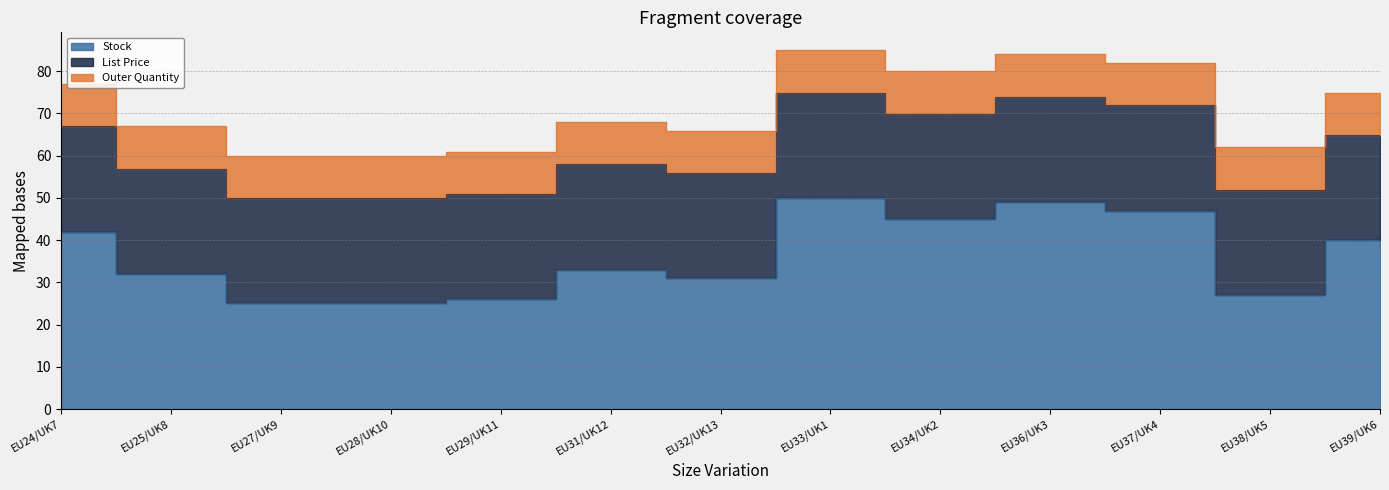

Reading left to right, extract all data points from this chart.

Stock: 42.0	32.0	25.0	25.0	26.0	33.0	31.0	50.0	45.0	49.0	47.0	27.0	40.0
List Price: 24.9	24.9	24.9	24.9	24.9	24.9	24.9	24.9	24.9	24.9	24.9	24.9	24.9
Outer Quantity: 10.0	10.0	10.0	10.0	10.0	10.0	10.0	10.0	10.0	10.0	10.0	10.0	10.0